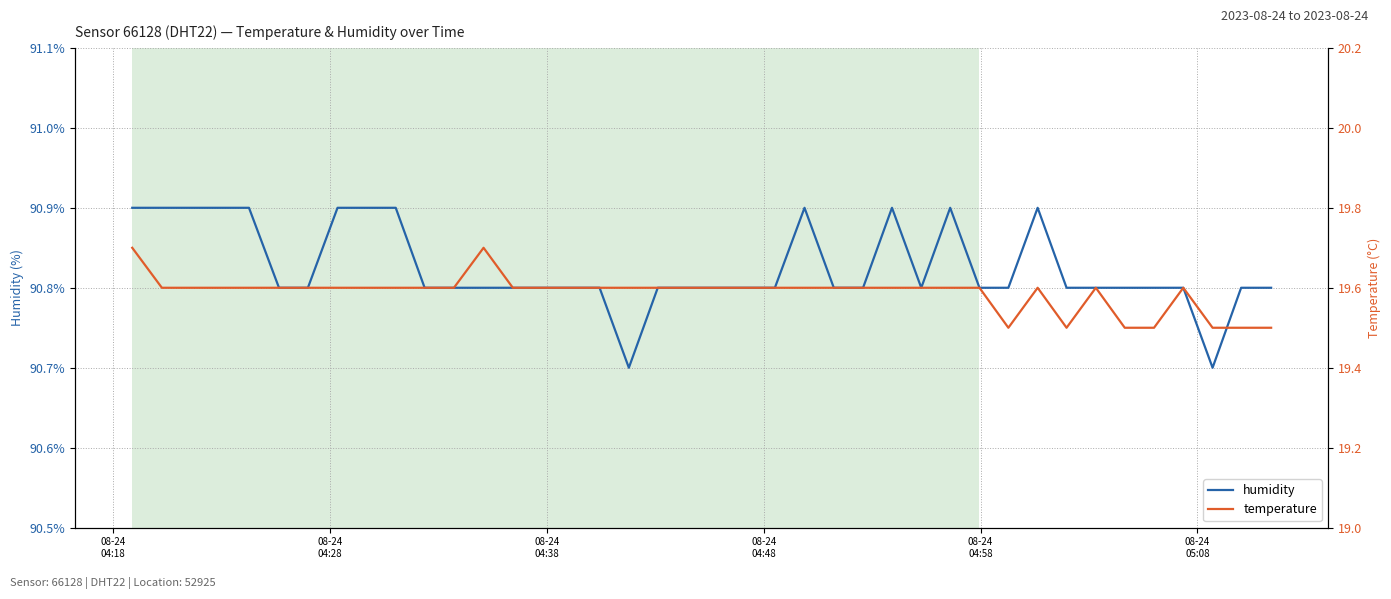

True or false: temperature has more than 1 points higher than both neighbors.

True